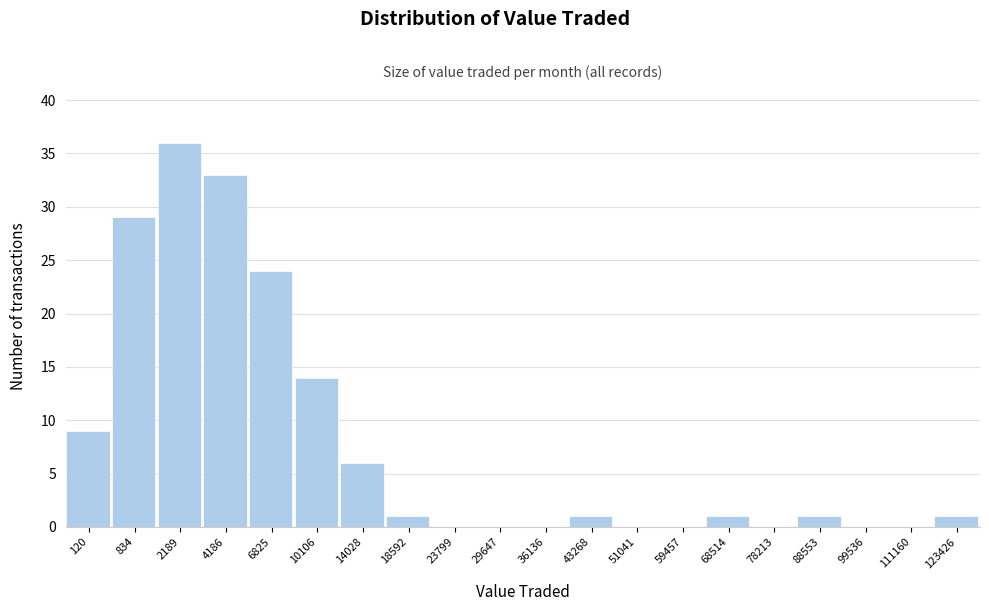

Reading left to right, list all the values displayed in this chart.

120=9	834=29	2189=36	4186=33	6825=24	10106=14	14028=6	18592=1	23799=0	29647=0	36136=0	43268=1	51041=0	59457=0	68514=1	78213=0	88553=1	99536=0	111160=0	123426=1